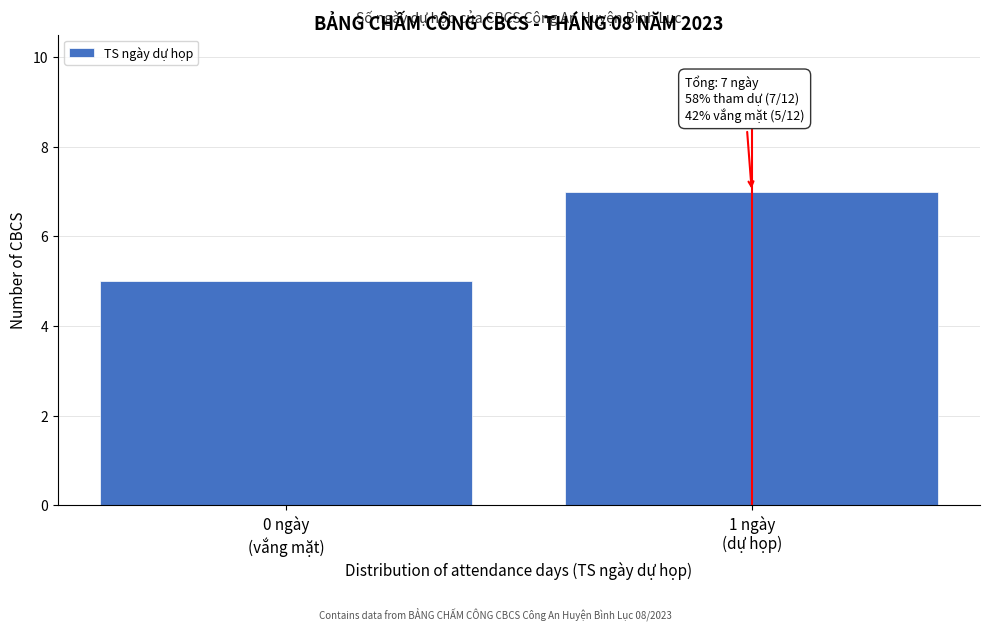

Reading left to right, what are all the values shown in this chart?

5	7